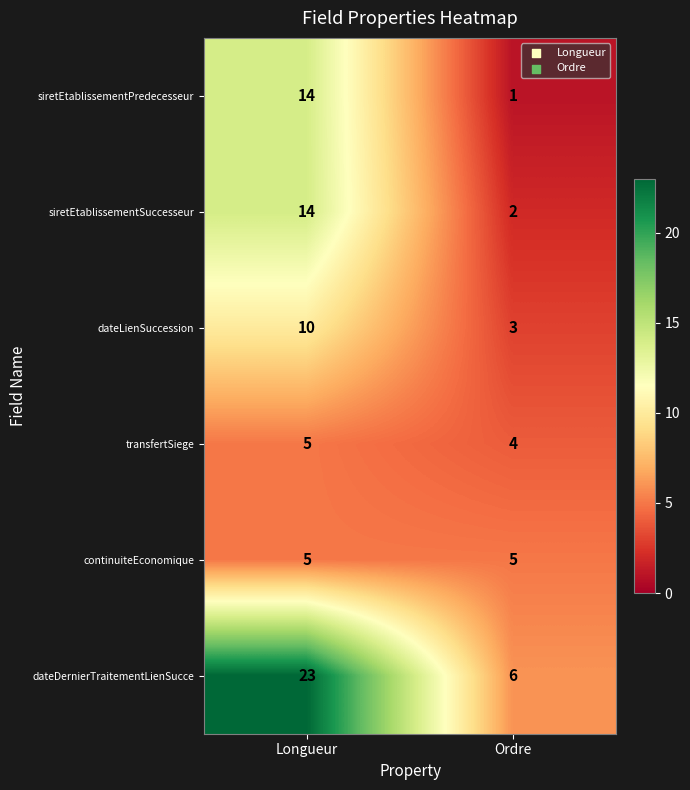

Is it true that dateDernierTraitementLienSucce equals 8 at Ordre?

False